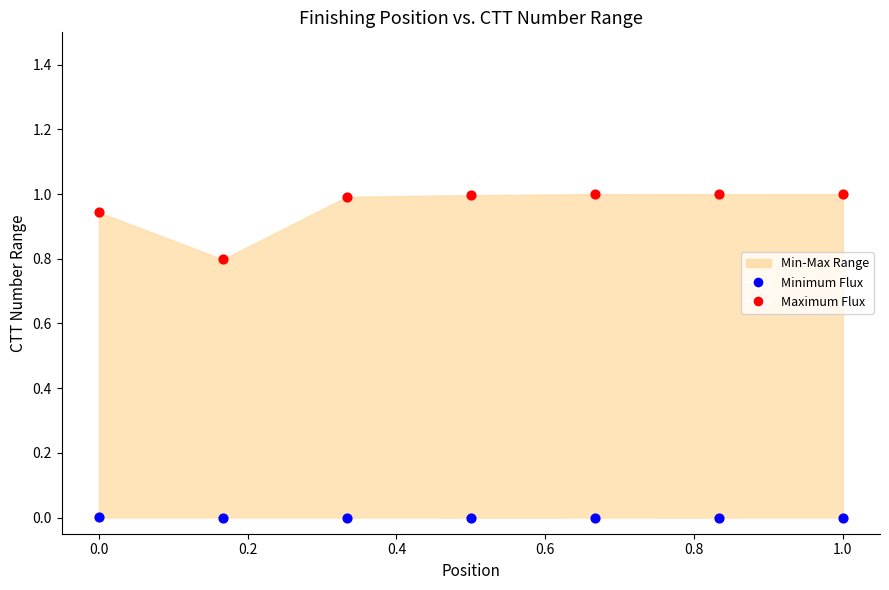

Which series reaches the minimum Y coordinate?

Minimum Flux